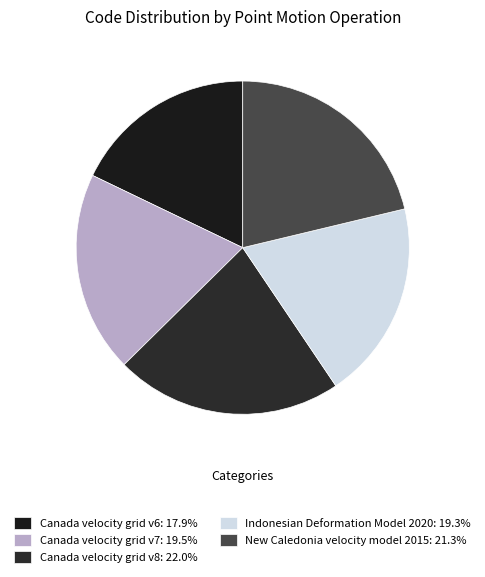

The Canada velocity grid v7 slice represents 7% of the pie. True or false?

False